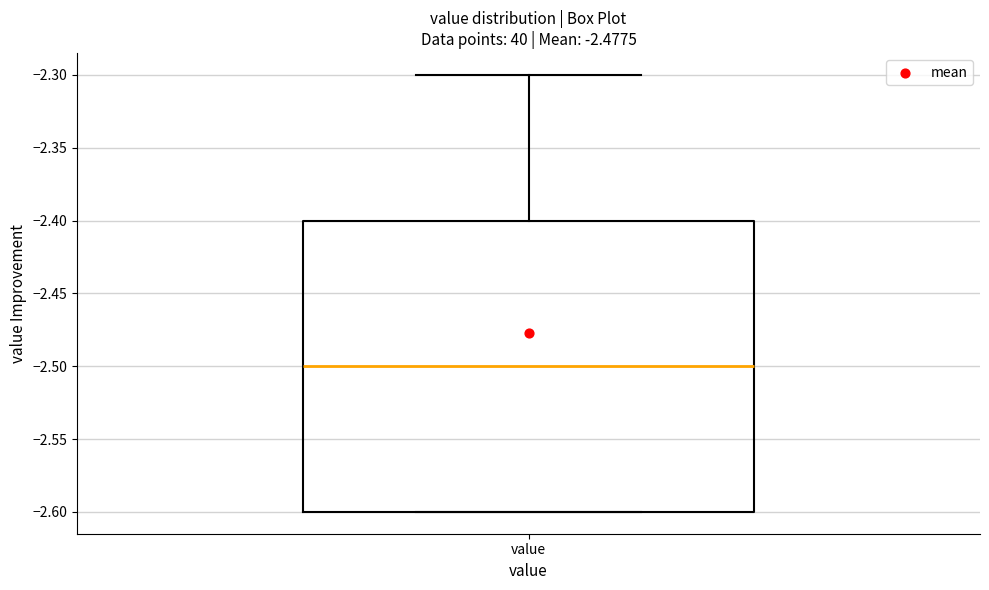

Where does the upper whisker of the box for value end on the y-axis? The values are not printed on the chart, so give them approximately, as read against the axis.

-2.3